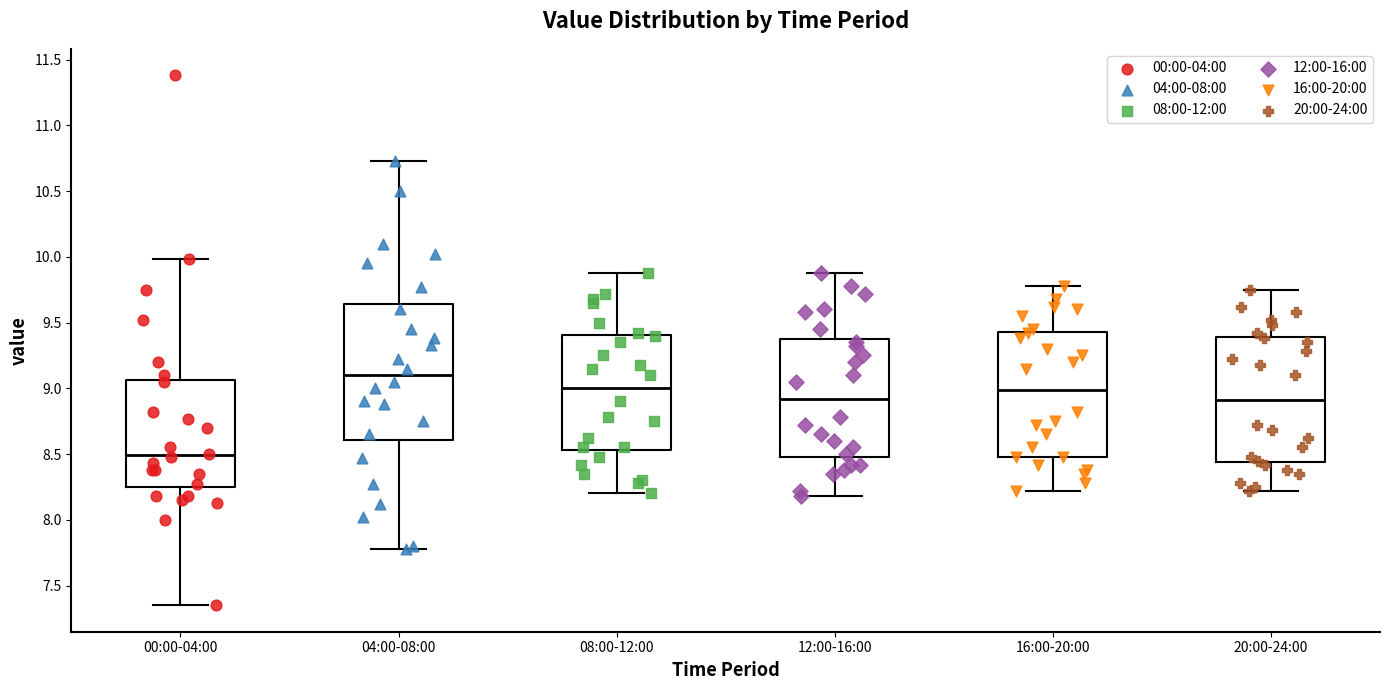

Reading left to right, read every box against the y-axis: the position of its median line, the range the box covers, and the ends of its whiskers. The values are not printed on the chart, so give them approximately, as read against the axis.

00:00-04:00: median 8.50, box 8.25 to 9.05, whiskers 7.35 to 10.00
04:00-08:00: median 9.10, box 8.60 to 9.65, whiskers 7.80 to 10.75
08:00-12:00: median 9.00, box 8.55 to 9.40, whiskers 8.20 to 9.90
12:00-16:00: median 8.90, box 8.50 to 9.40, whiskers 8.20 to 9.90
16:00-20:00: median 9.00, box 8.50 to 9.45, whiskers 8.20 to 9.80
20:00-24:00: median 8.90, box 8.45 to 9.40, whiskers 8.20 to 9.75